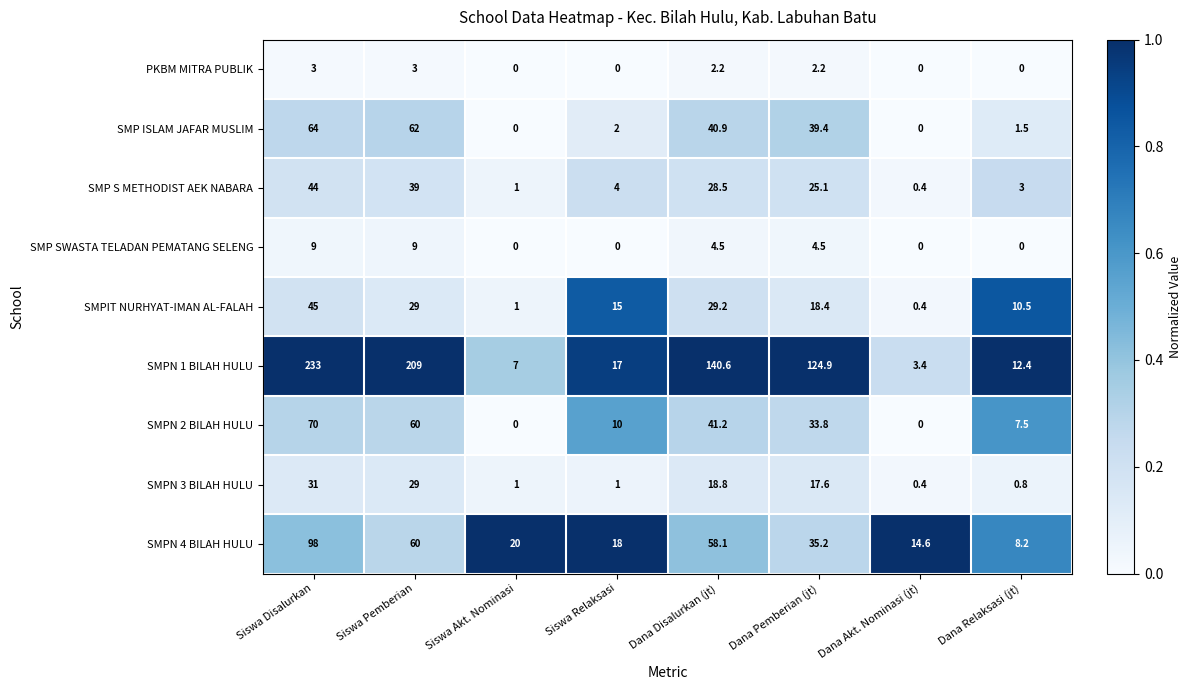

Is the value of SMPN 4 BILAH HULU at Dana Relaksasi (jt) greater than the value of SMPN 2 BILAH HULU at Dana Akt. Nominasi (jt)?

Yes